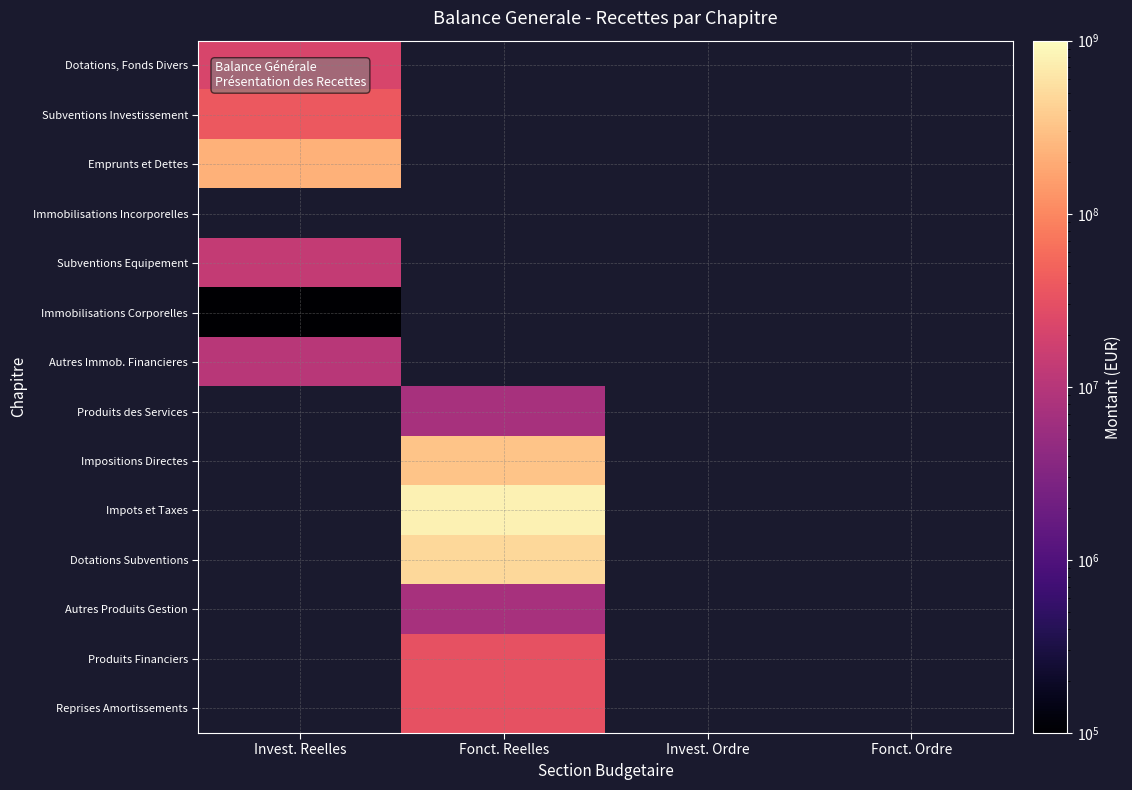

At which category does the chart reach its minimum across all series?

Invest. Reelles